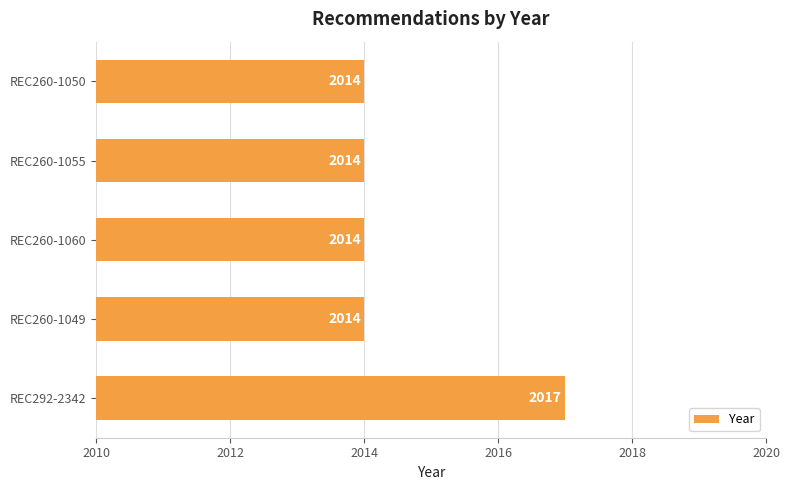

Reading bottom to top, list all the values displayed in this chart.

REC292-2342=2017	REC260-1049=2014	REC260-1060=2014	REC260-1055=2014	REC260-1050=2014